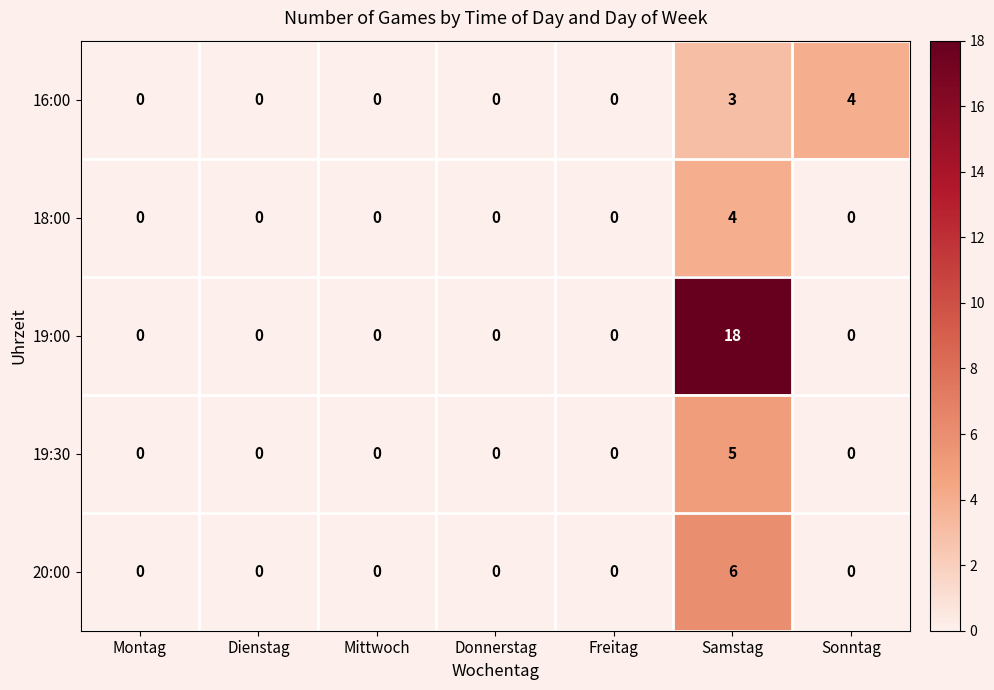

Is it true that 20:00 equals 0 at Dienstag?

True